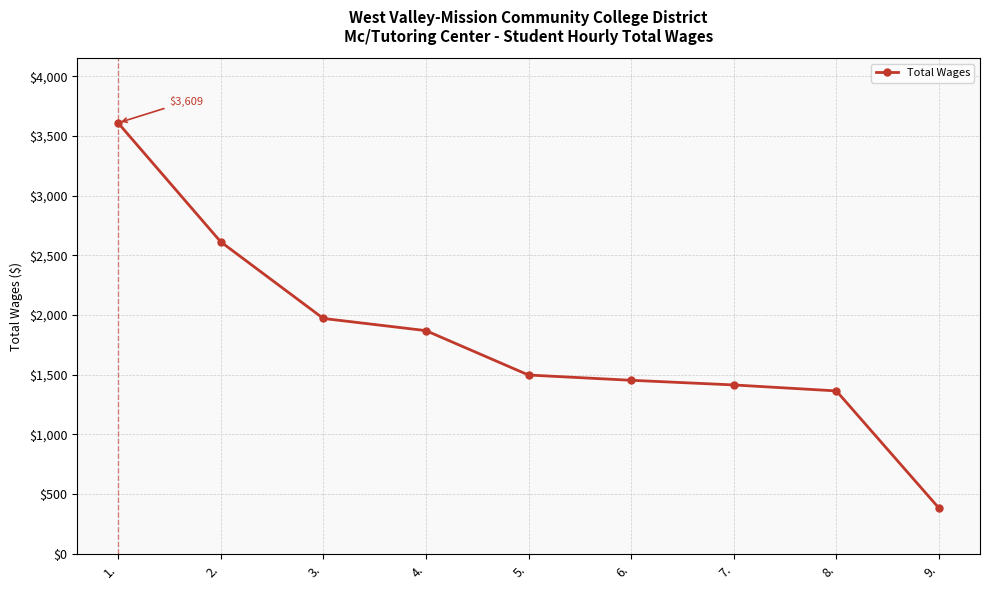

What position from the right is 6.?

4